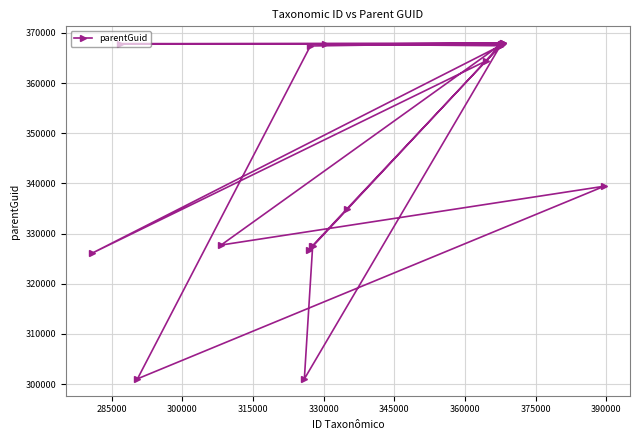

True or false: there are more than 0 points higher than both neighbors.

True